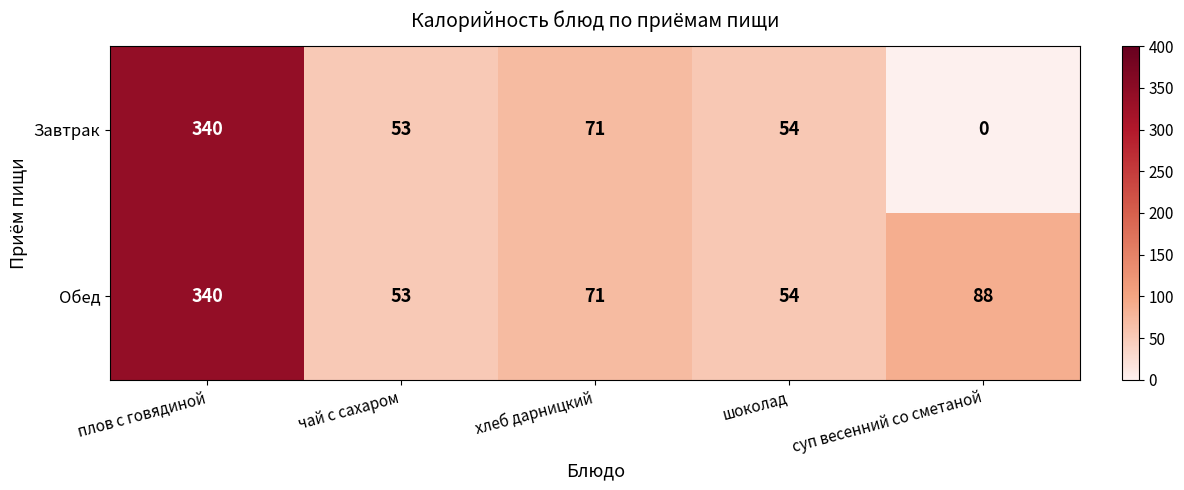

Rank the series by their average value, from lowest to highest.

Завтрак, Обед